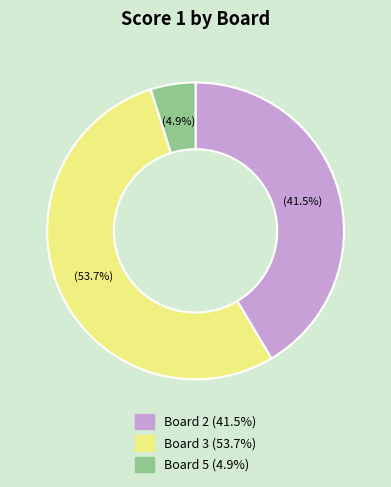

To the nearest percent, what portion does Board 5 represent?

5%